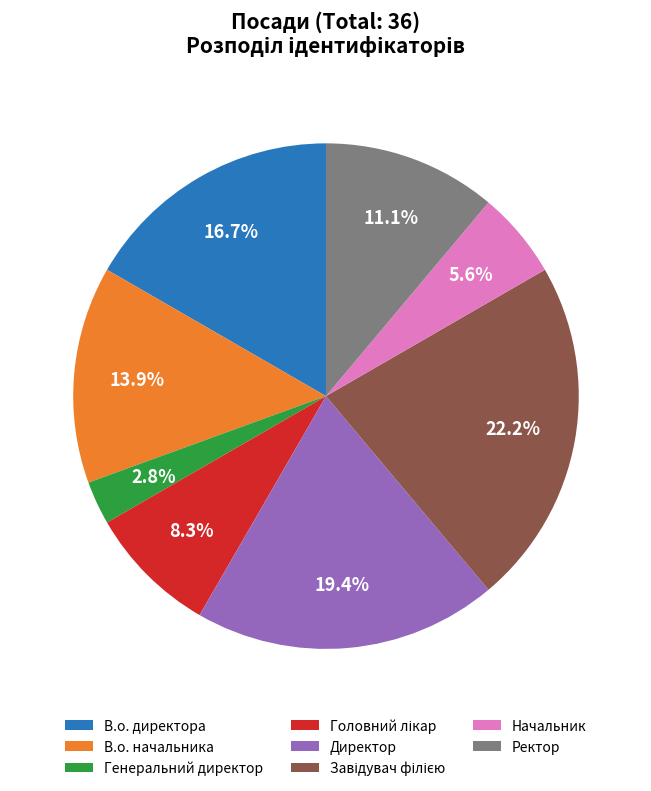

True or false: Директор accounts for 30% of the total.

False